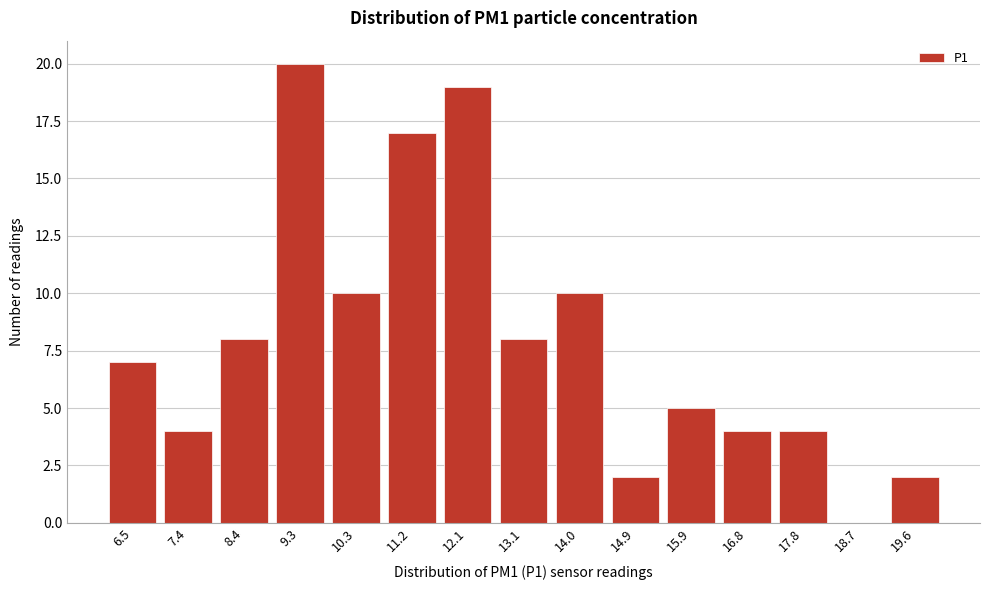

Reading right to left, what are all the values shown in this chart?

19.6=2	18.7=0	17.8=4	16.8=4	15.9=5	14.9=2	14.0=10	13.1=8	12.1=19	11.2=17	10.3=10	9.3=20	8.4=8	7.4=4	6.5=7